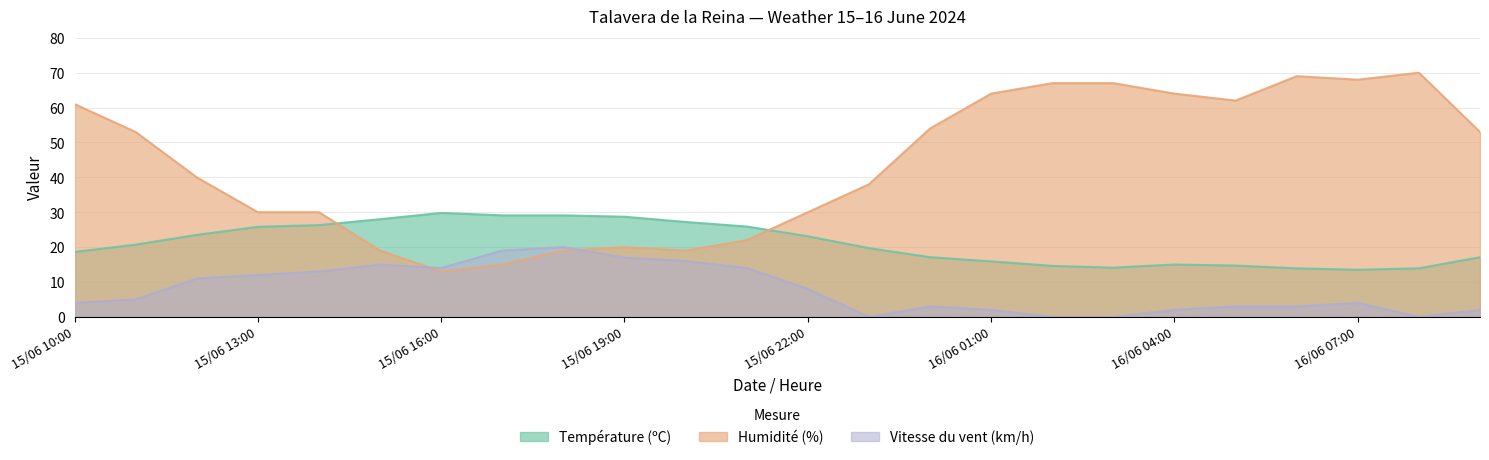

What is the sum of the Vitesse du vent (km/h) values at 16/06 06:00 and 15/06 20:00?

19.0